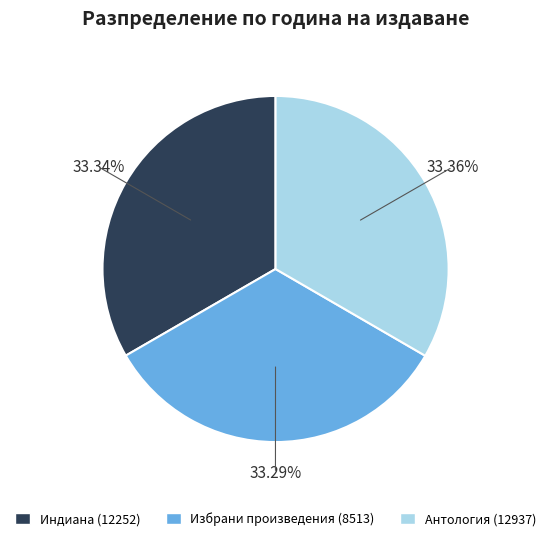

How many segments does this pie chart have?

3